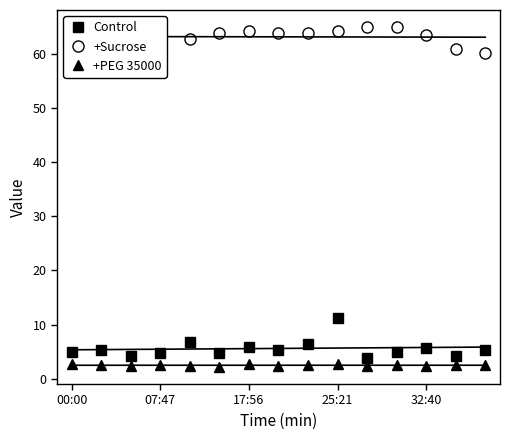

What is the value of the +Sucrose point at the 11th from the left?

65.0